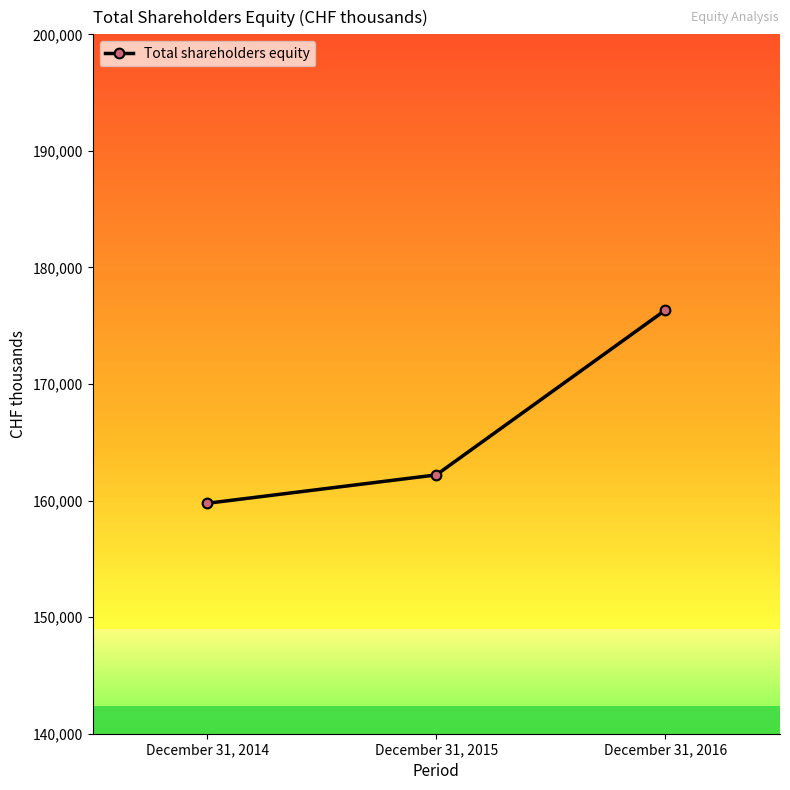

What is the ratio of the value at December 31, 2016 to the value at December 31, 2015?

1.1